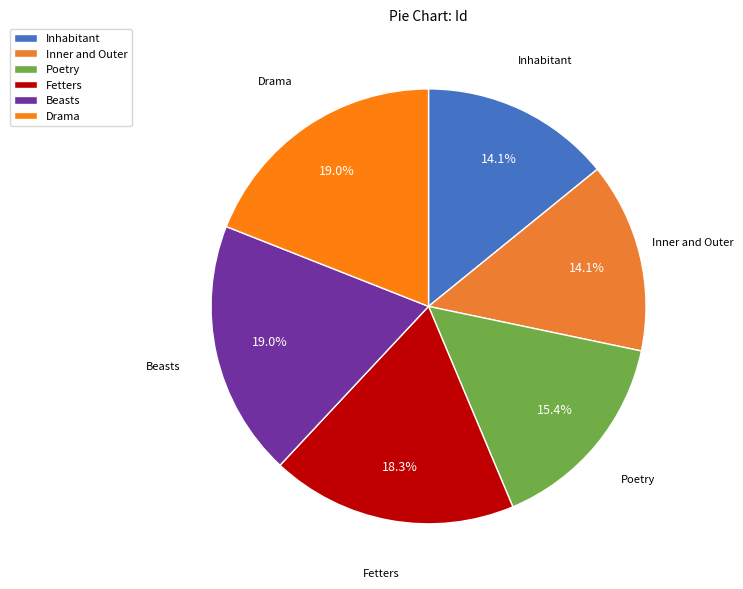

Does Fetters account for over 50% of the chart?

No